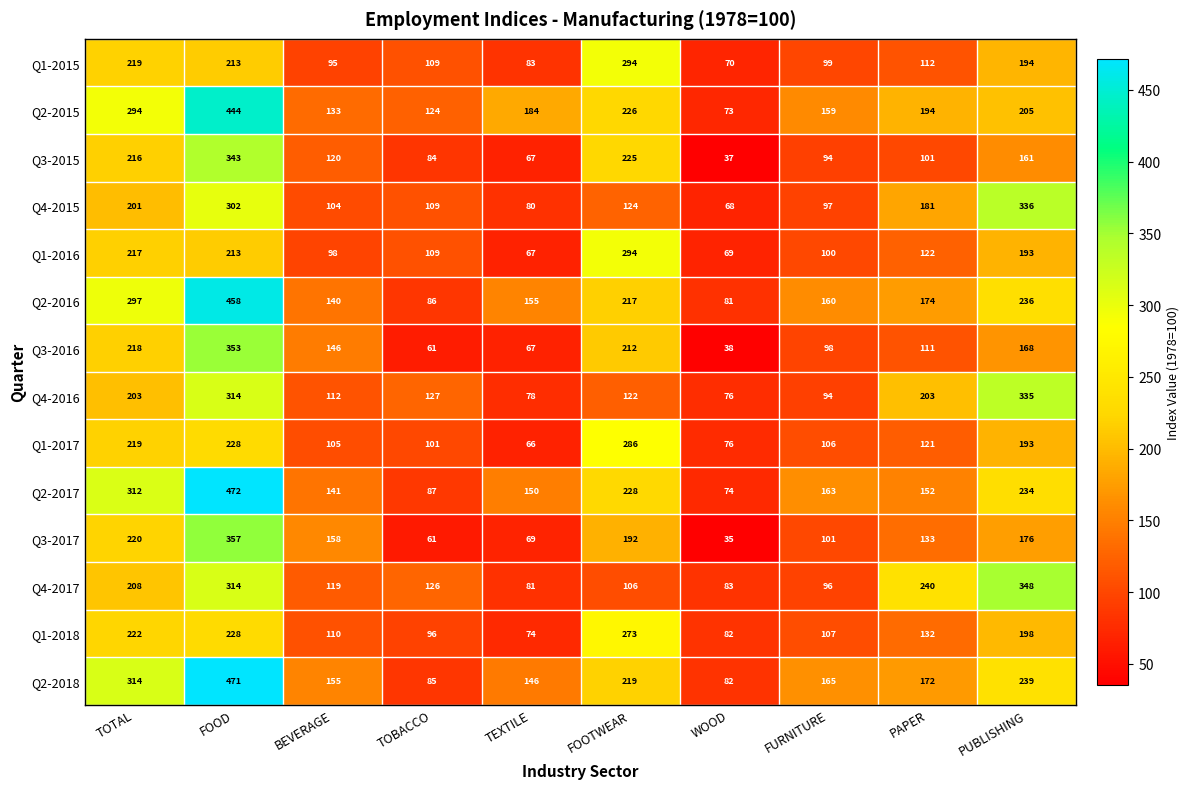

What is the difference between the second highest and minimum values in the Q1-2015 series?

149